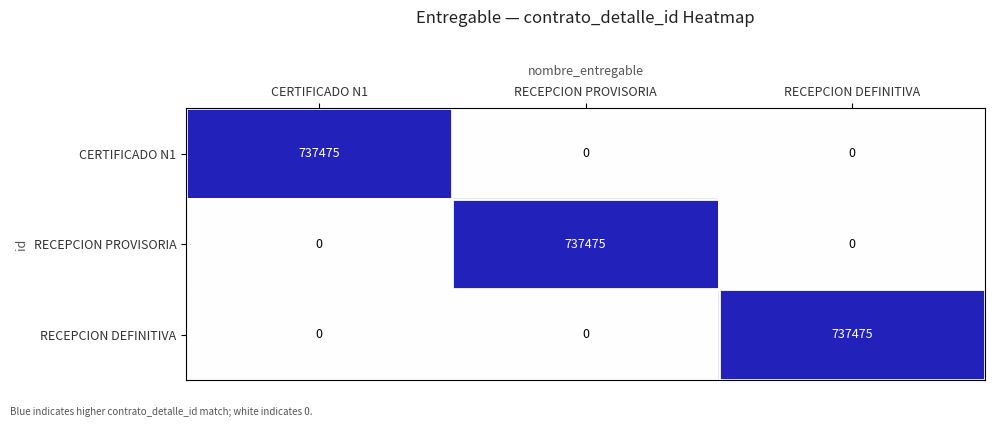

What is the spread (max minus min) of values at RECEPCION PROVISORIA?

737475